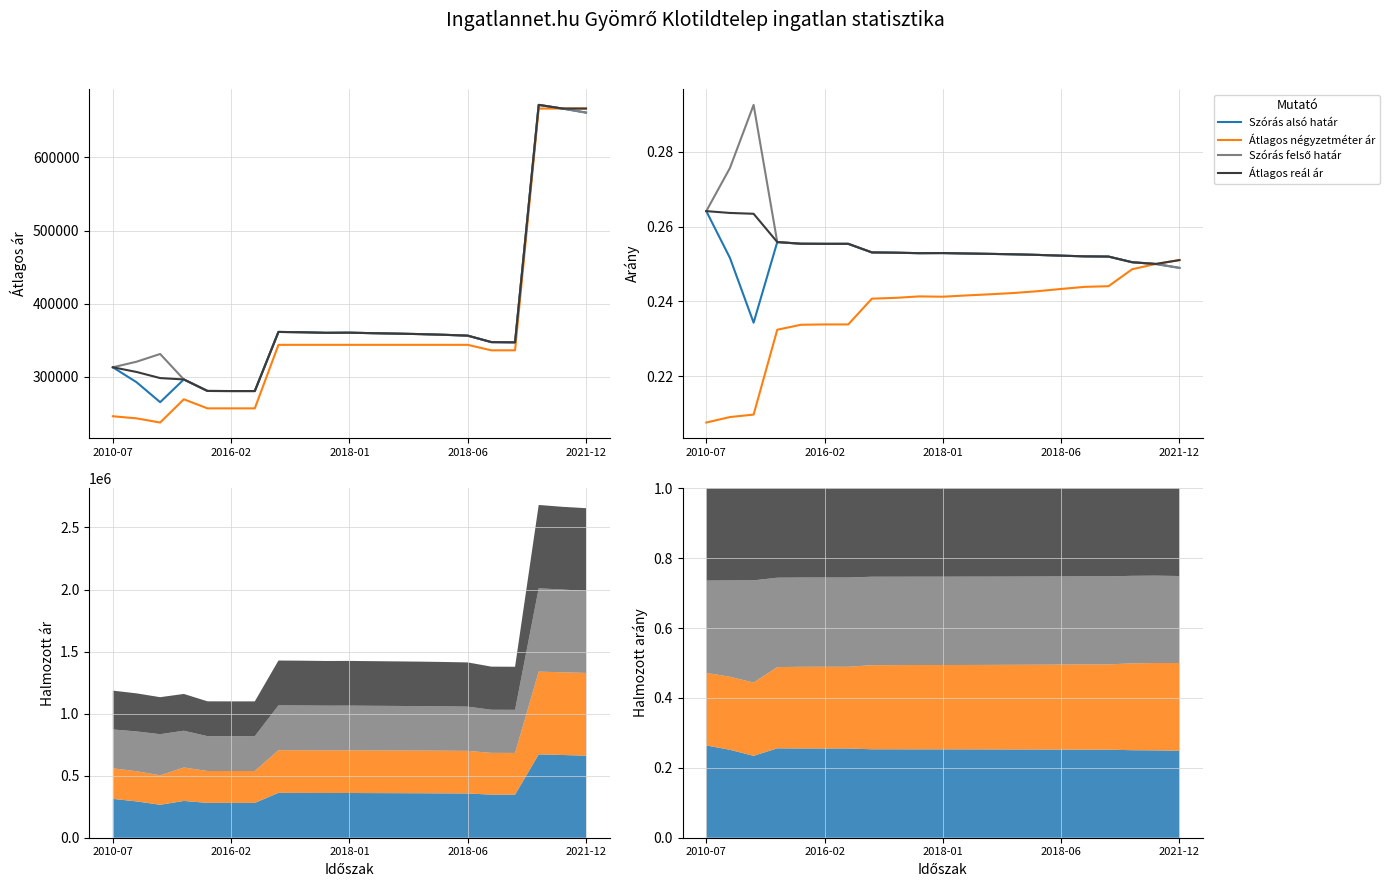

Where is Átlagos négyzetméter ár nearest to the value 0?

2010-07